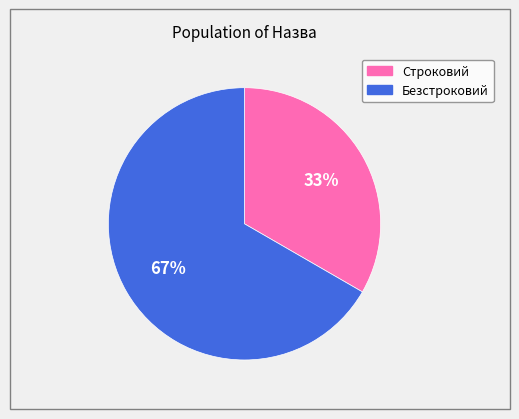

Rank the categories by value from highest to lowest.

Безстроковий, Строковий